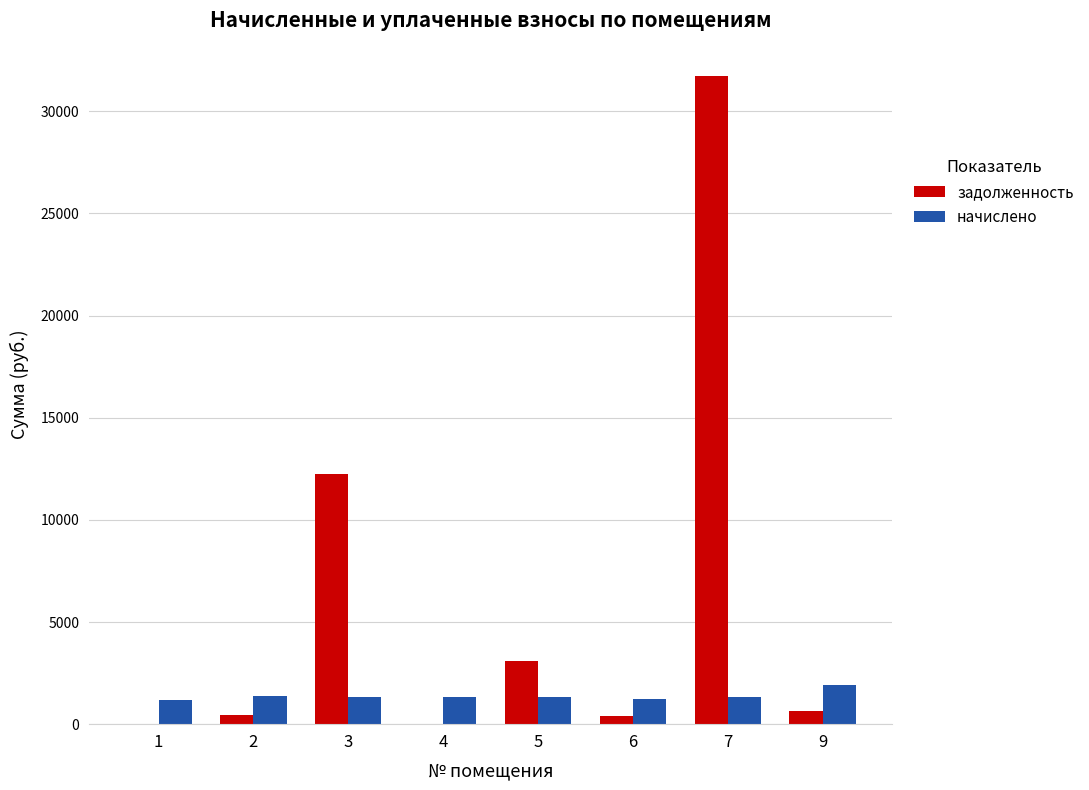

What is the difference between the задолженность values at 2 and 7?

31269.8